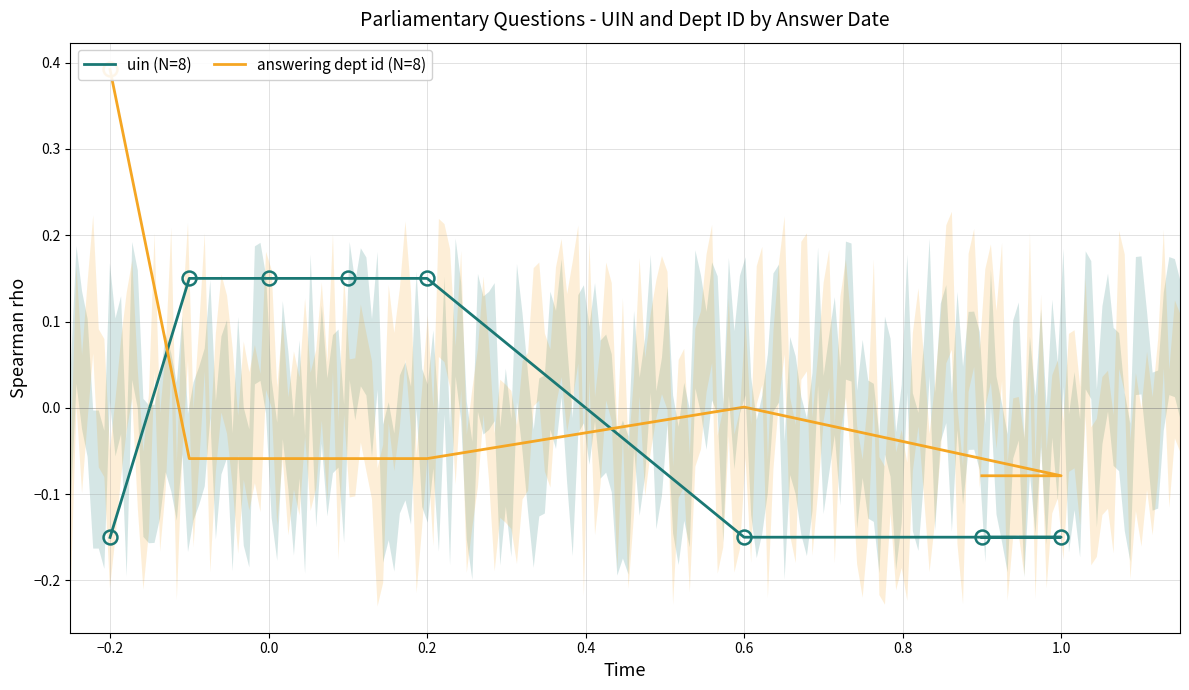

Is the value of uin (N=8) at 0.2 greater than the value of answering dept id (N=8) at 0.6?

Yes